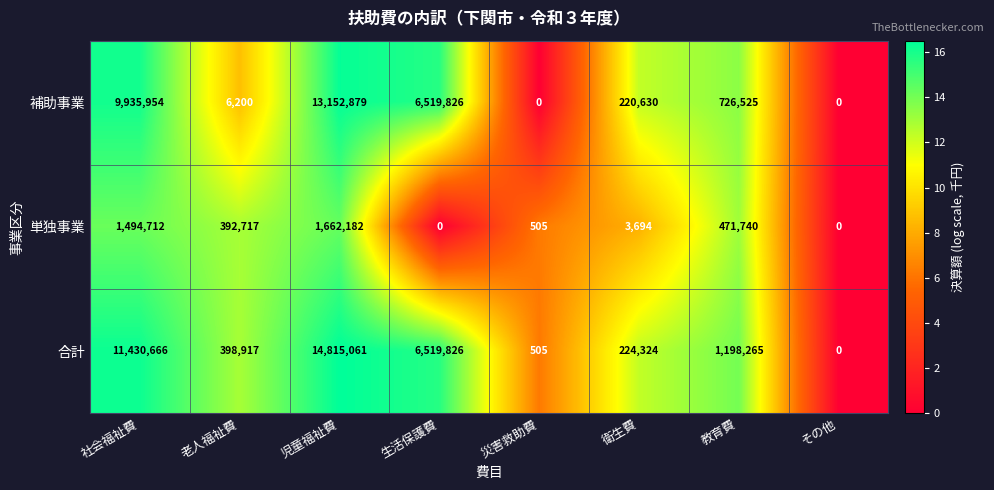

Count the number of categories in the chart.

8